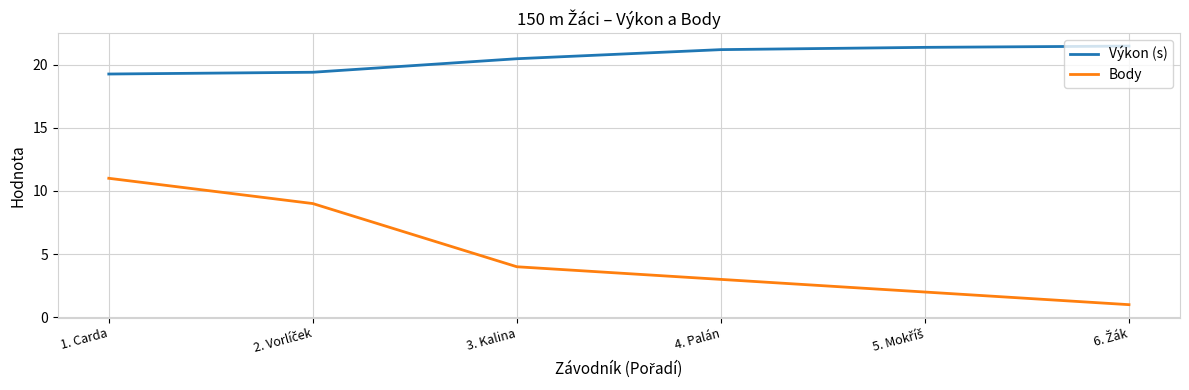

Which series has the largest range (max minus min)?

Body